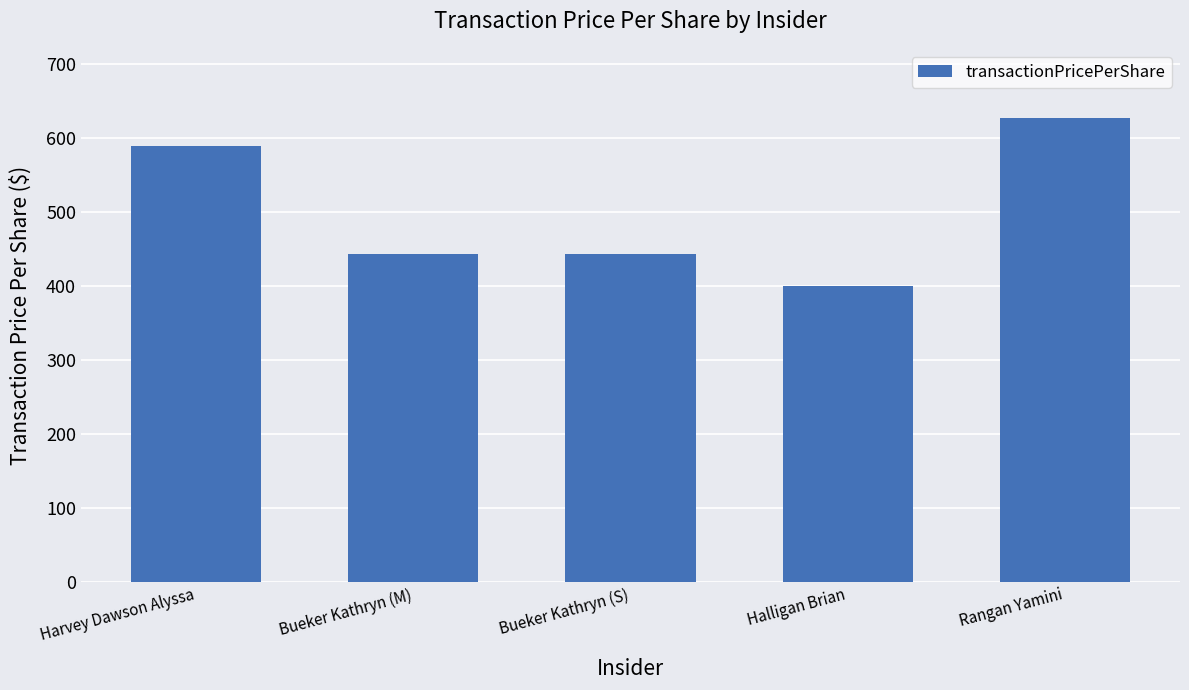

What is the change in value from Bueker Kathryn (M) to Rangan Yamini?

+183.4